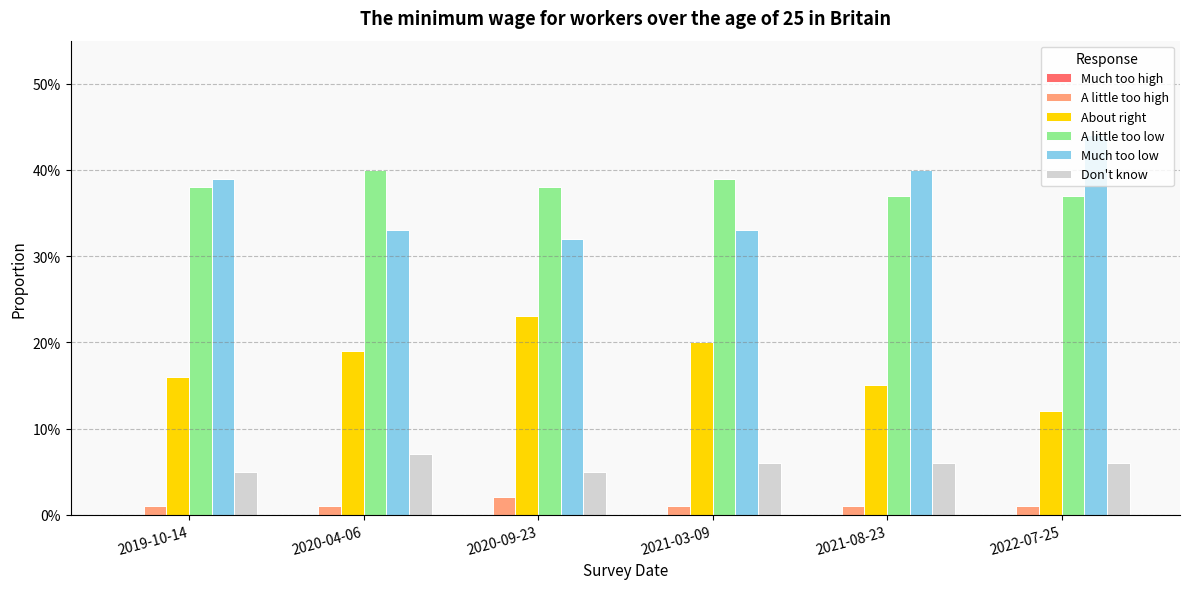

What is the difference between the second highest and minimum values in the Much too low series?

0.1